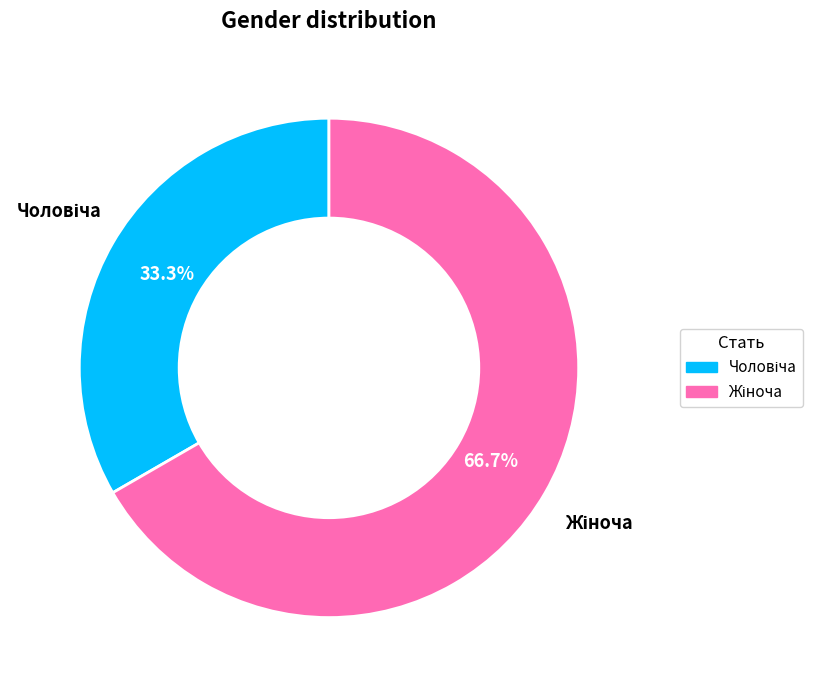

Is there a majority slice in this chart?

Yes